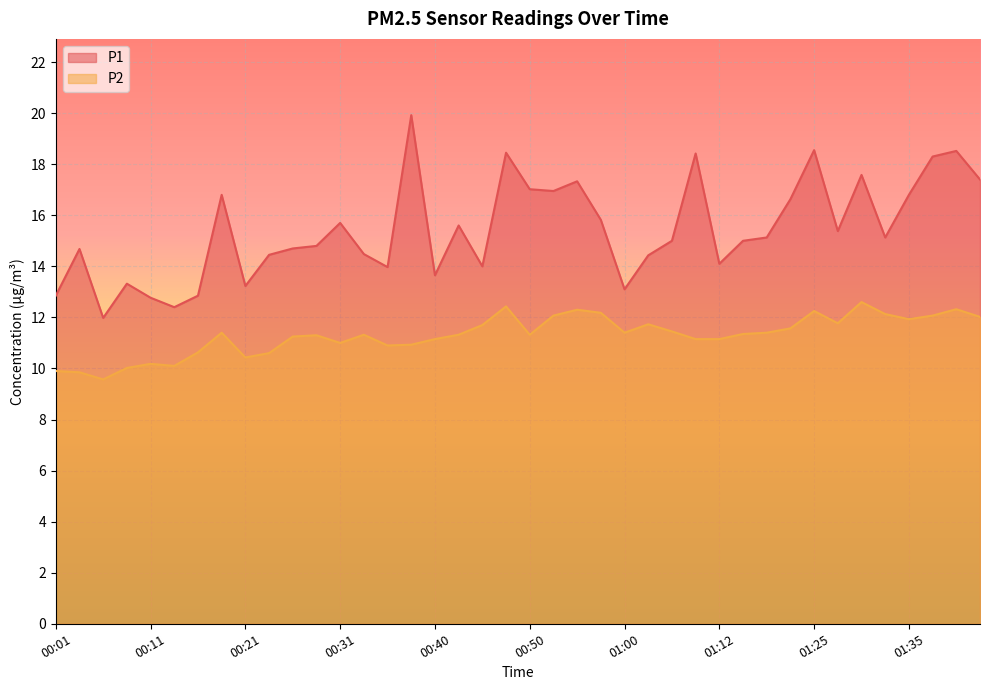

Which category has the lowest value in the P2 series?

00:06